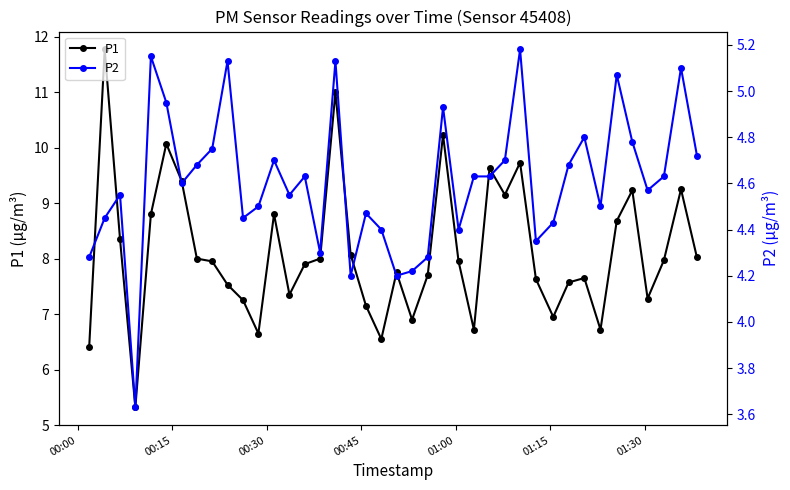

What are all the series names shown in the legend?

P1, P2